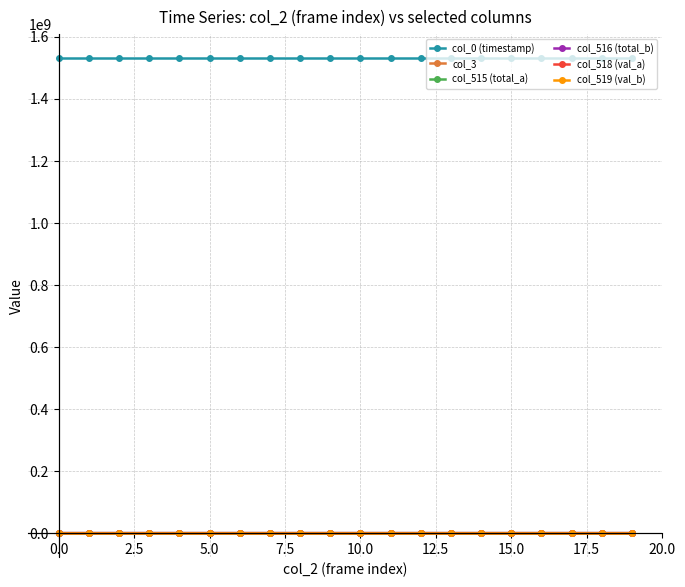

At how many categories does at least one series exceed 287613455?

20